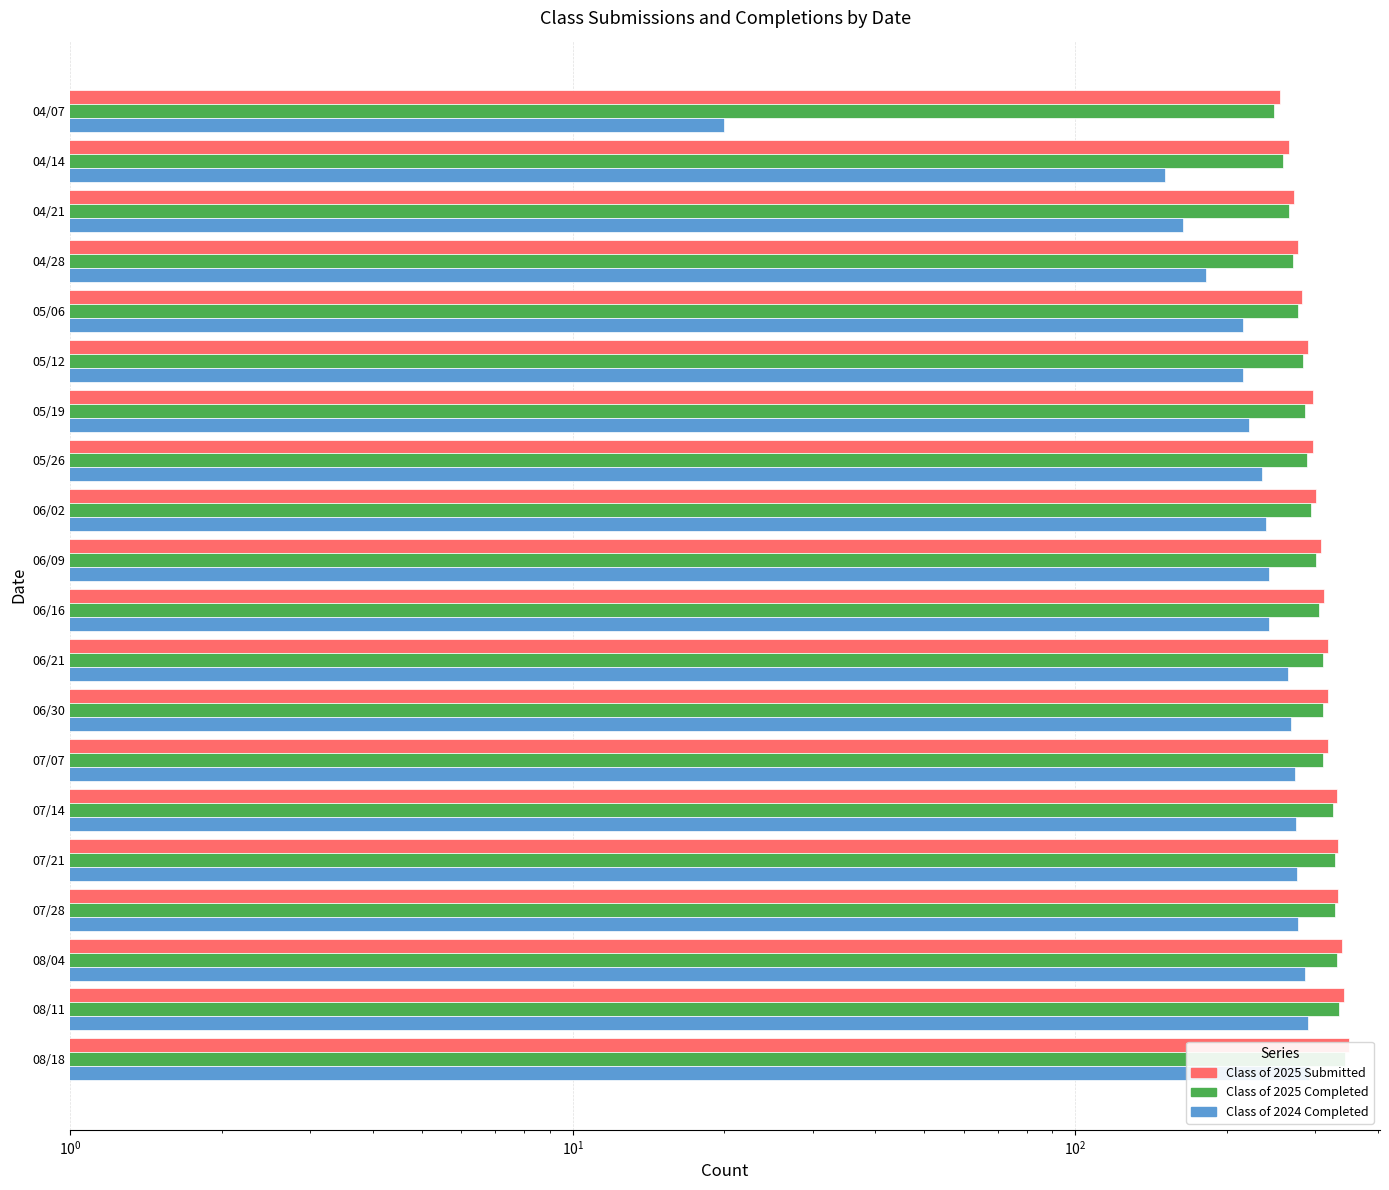

Count the number of data series in this chart.

3